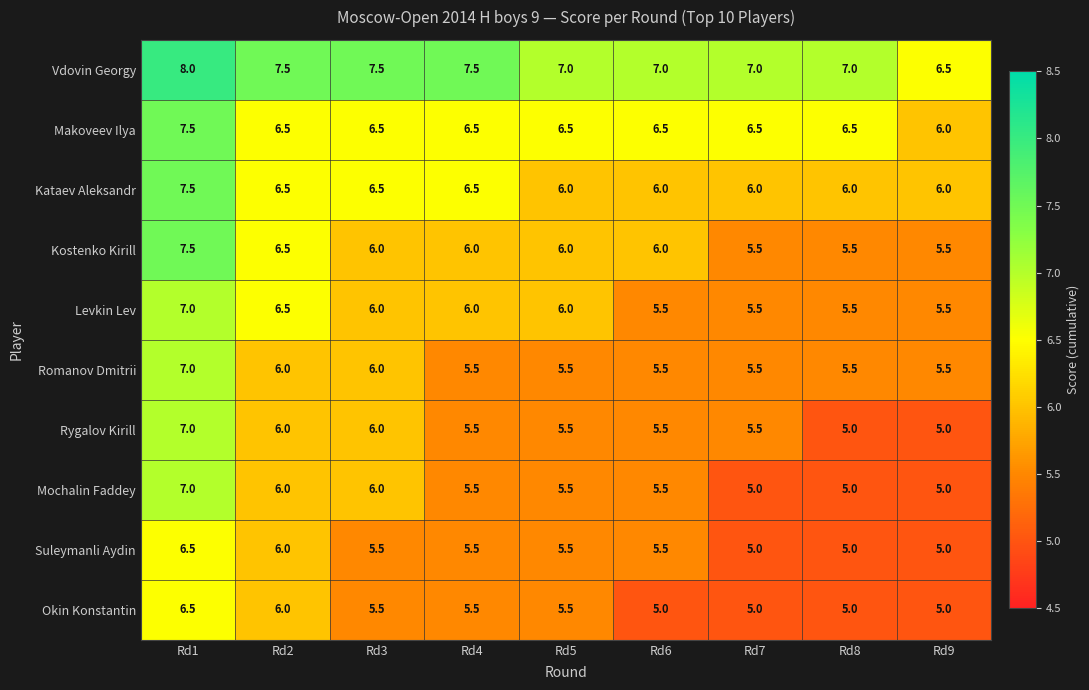

What is the average value of the Romanov Dmitrii series?

5.8